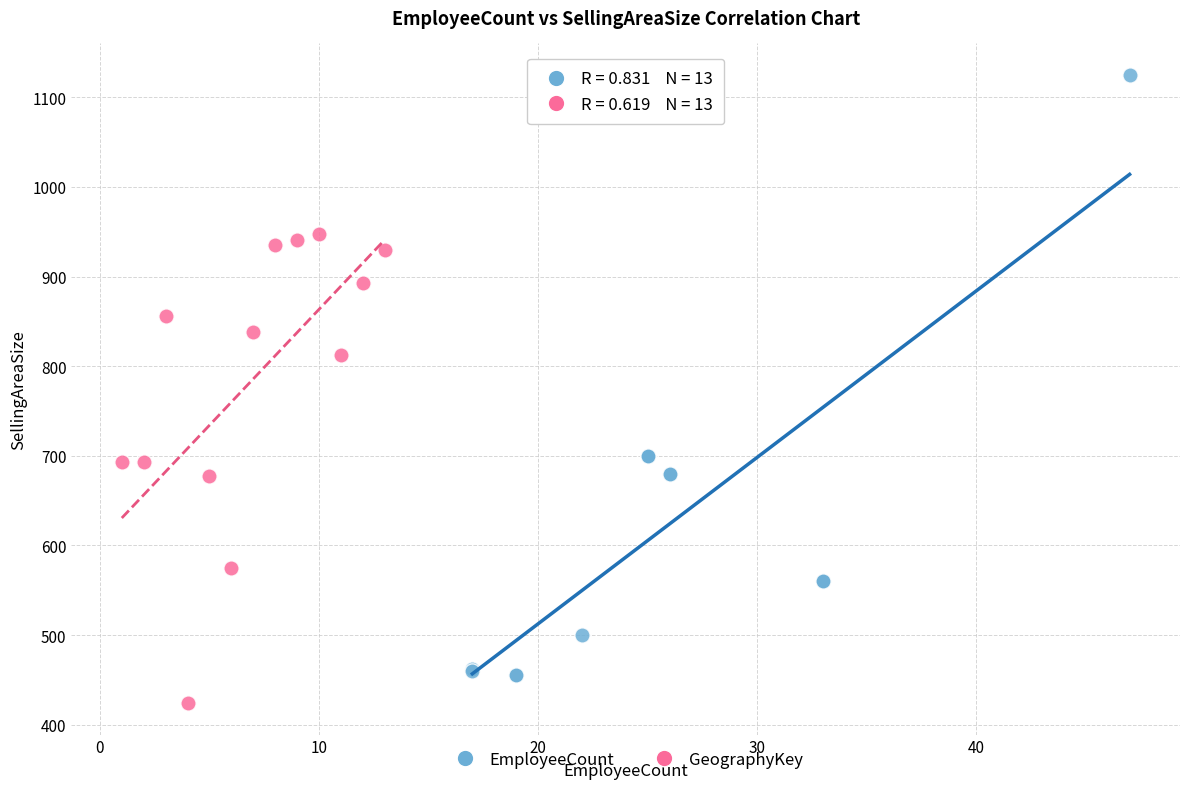

Which series has the largest Y range (max minus min)?

EmployeeCount